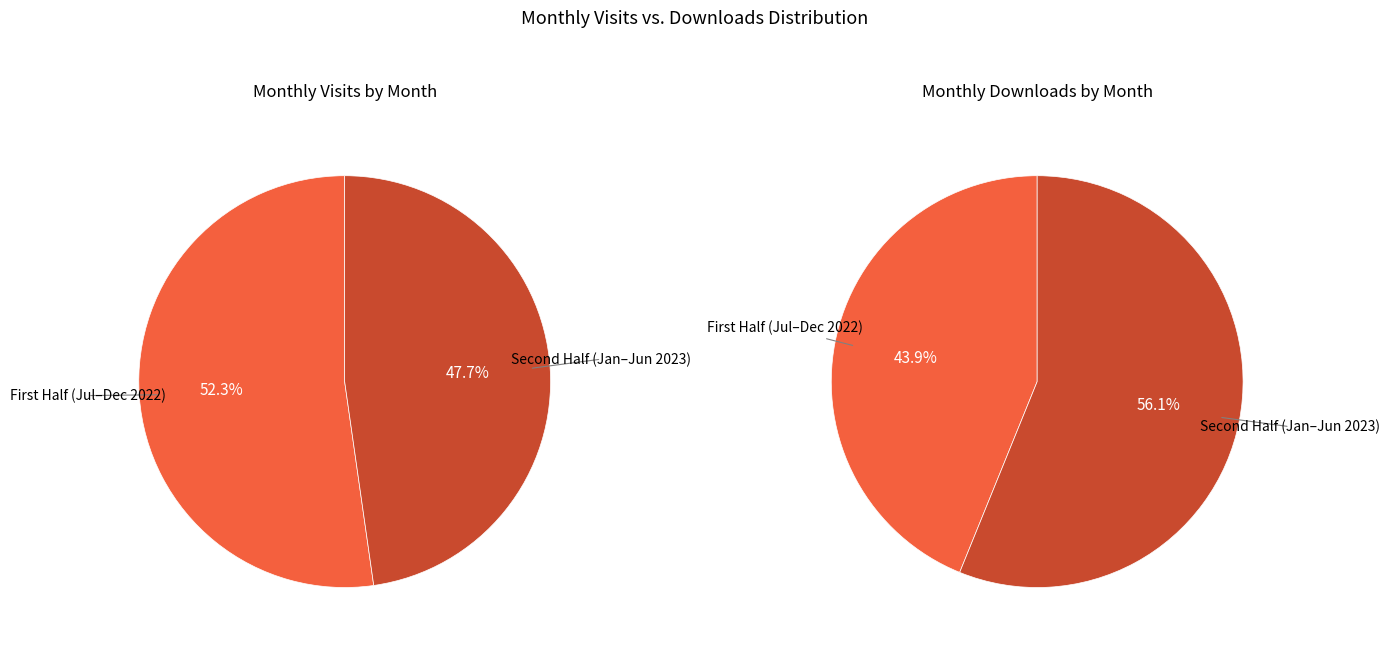

Does 2023-05 represent more than half of the total?

No